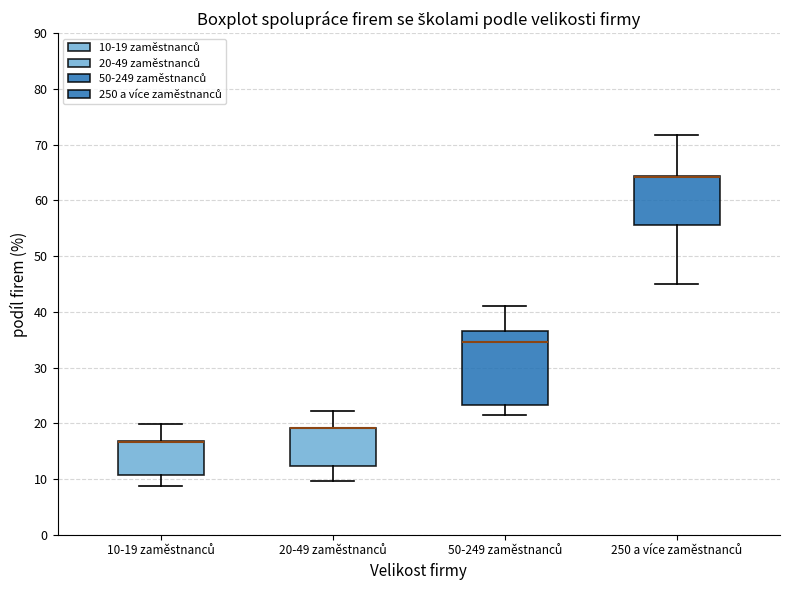

Where does the lower whisker of the box for 50-249 zaměstnanců end on the y-axis? The values are not printed on the chart, so give them approximately, as read against the axis.

22